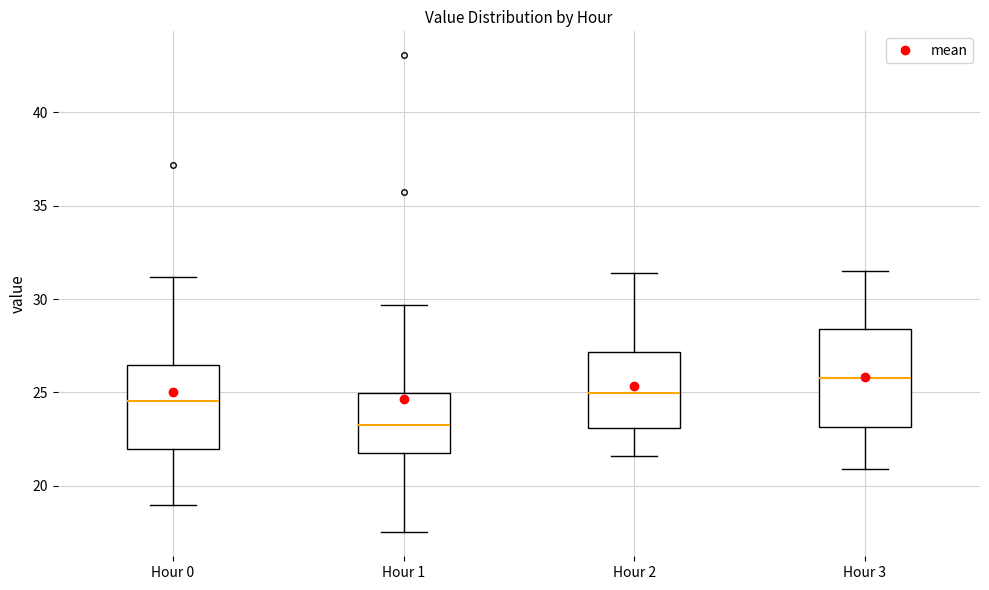

Reading left to right, transcribe this box plot: for each box, give where its median line is, the range the box spans, and where its two whiskers end, as read against the y-axis. The values are not printed on the chart, so give them approximately, as read against the axis.

Hour 0: median 24.5, box 22.0 to 26.5, whiskers 19.0 to 31.0
Hour 1: median 23.5, box 22.0 to 25.0, whiskers 17.5 to 29.5
Hour 2: median 25.0, box 23.0 to 27.0, whiskers 21.5 to 31.5
Hour 3: median 26.0, box 23.0 to 28.5, whiskers 21.0 to 31.5